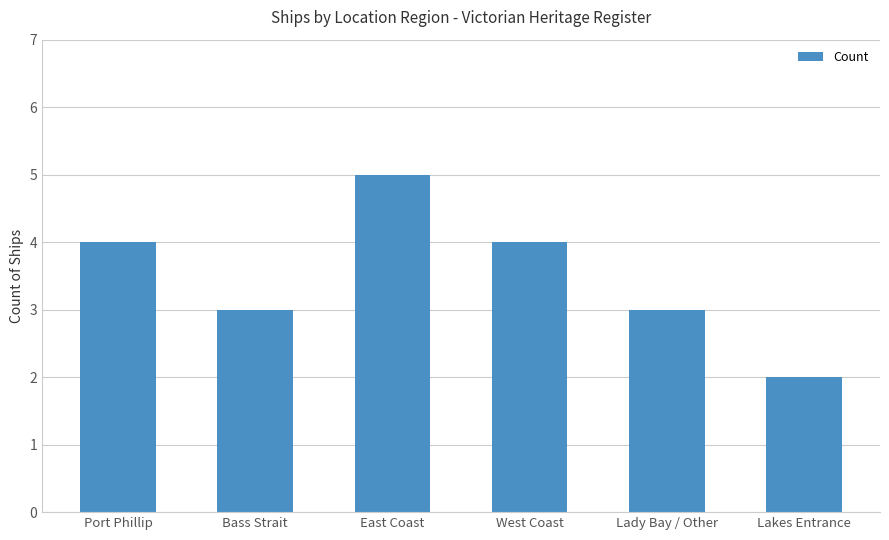

What is the sum of the values at Lakes Entrance and East Coast?

7